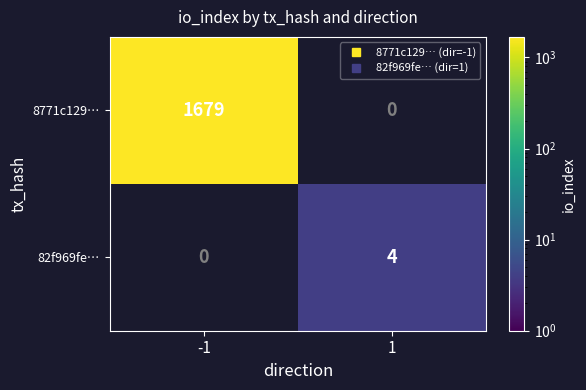

What is the approximate value of 8771c129… at -1?

1679.0